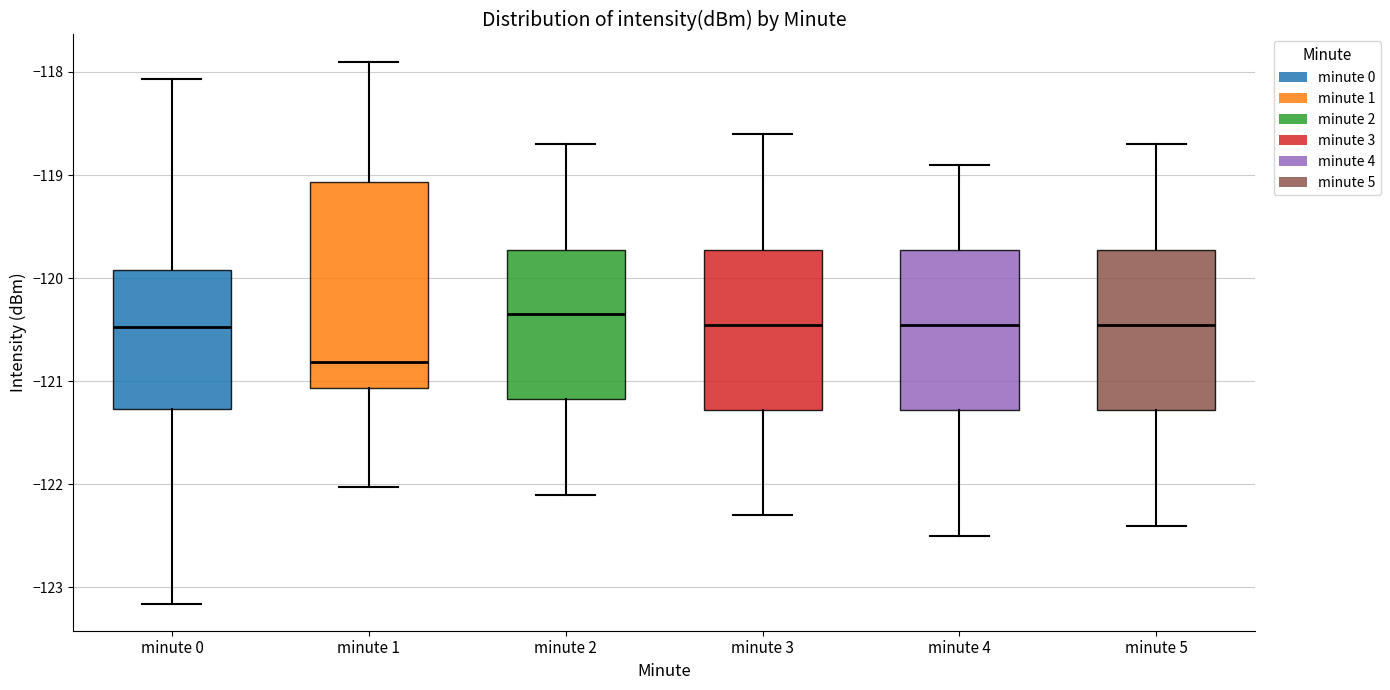

Reading left to right, read every box against the y-axis: the position of its median line, the range the box covers, and the ends of its whiskers. The values are not printed on the chart, so give them approximately, as read against the axis.

minute 0: median -120.5, box -121.3 to -119.9, whiskers -123.2 to -118.1
minute 1: median -120.8, box -121.1 to -119.1, whiskers -122.0 to -117.9
minute 2: median -120.3, box -121.2 to -119.7, whiskers -122.1 to -118.7
minute 3: median -120.4, box -121.3 to -119.7, whiskers -122.3 to -118.6
minute 4: median -120.4, box -121.3 to -119.7, whiskers -122.5 to -118.9
minute 5: median -120.4, box -121.3 to -119.7, whiskers -122.4 to -118.7